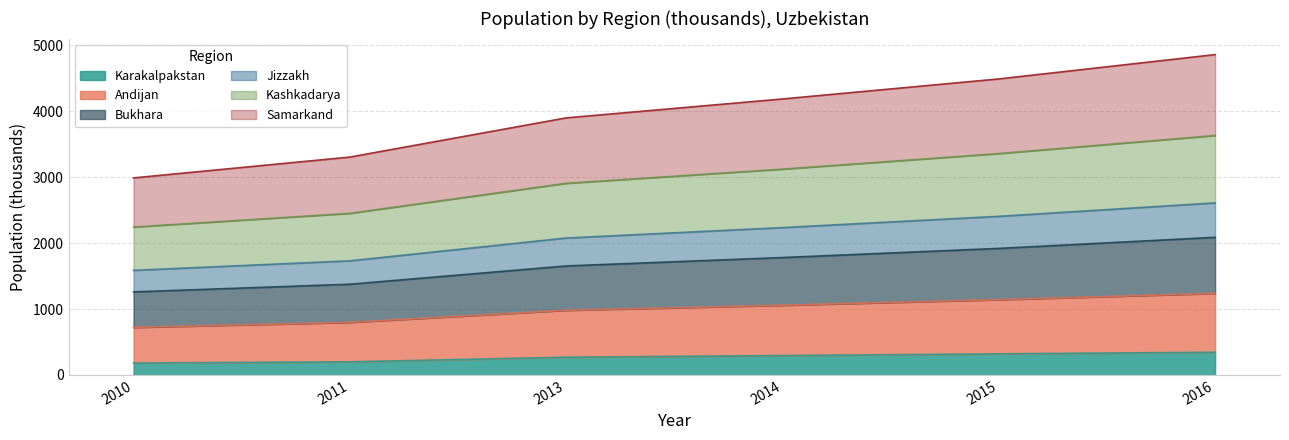

True or false: Karakalpakstan and Andijan cross at least once.

False